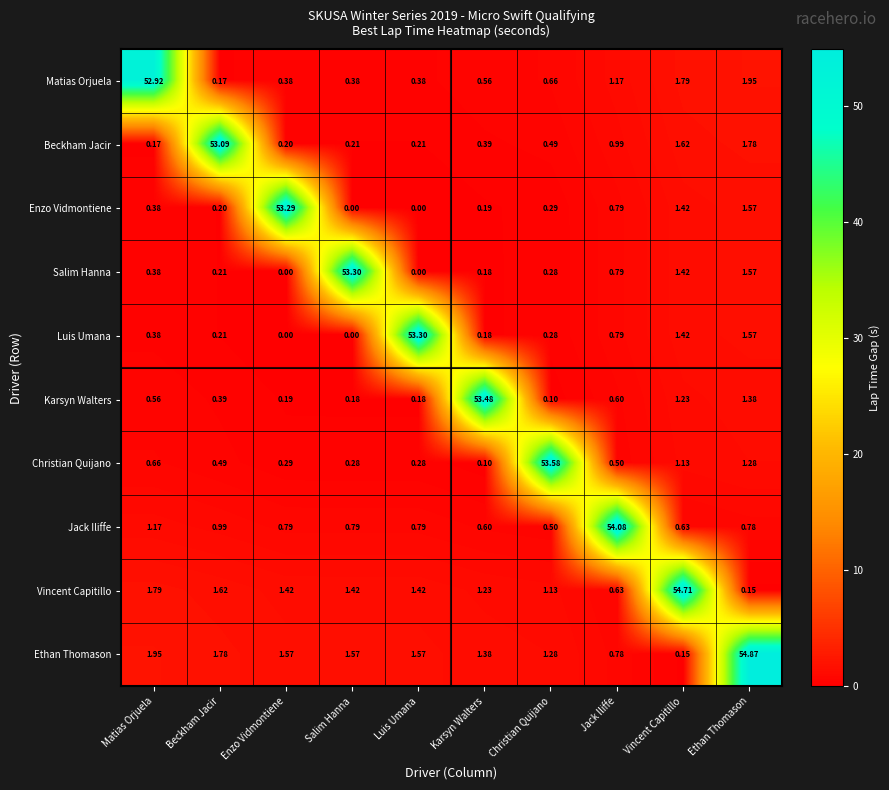

How many distinct data groups are displayed?

10